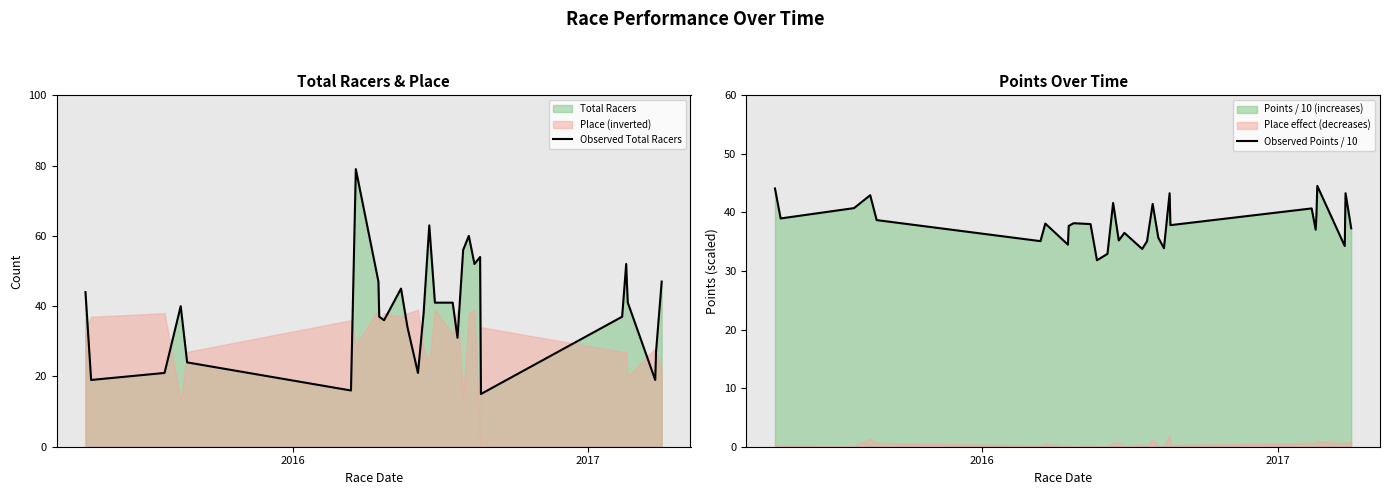

What is the highest value of the Observed Total Racers series?

79